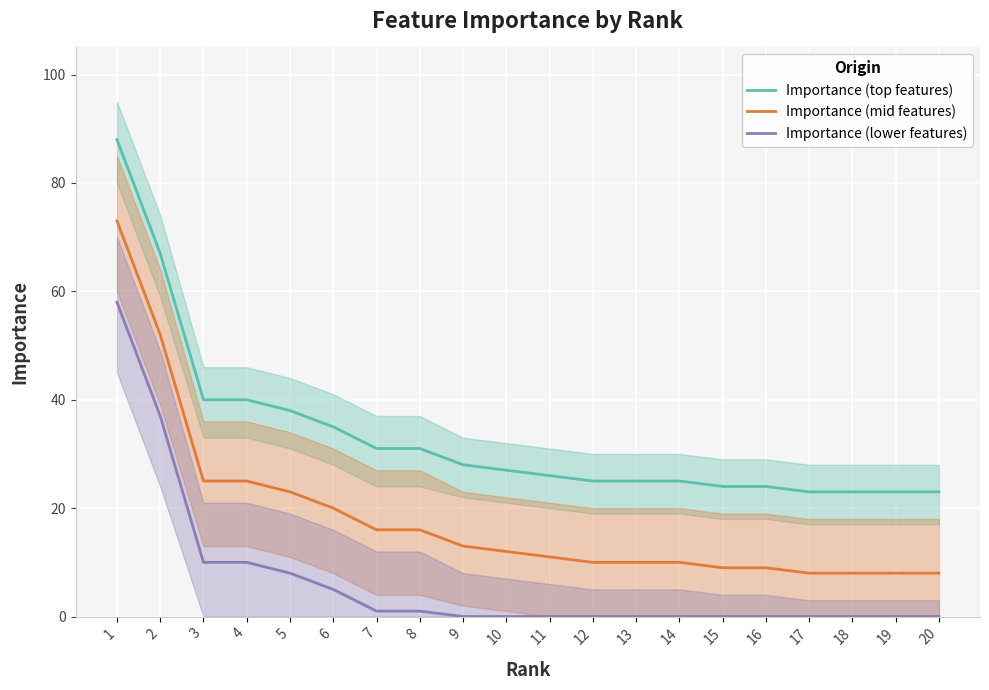

What is the maximum value for Importance (top features)?

88